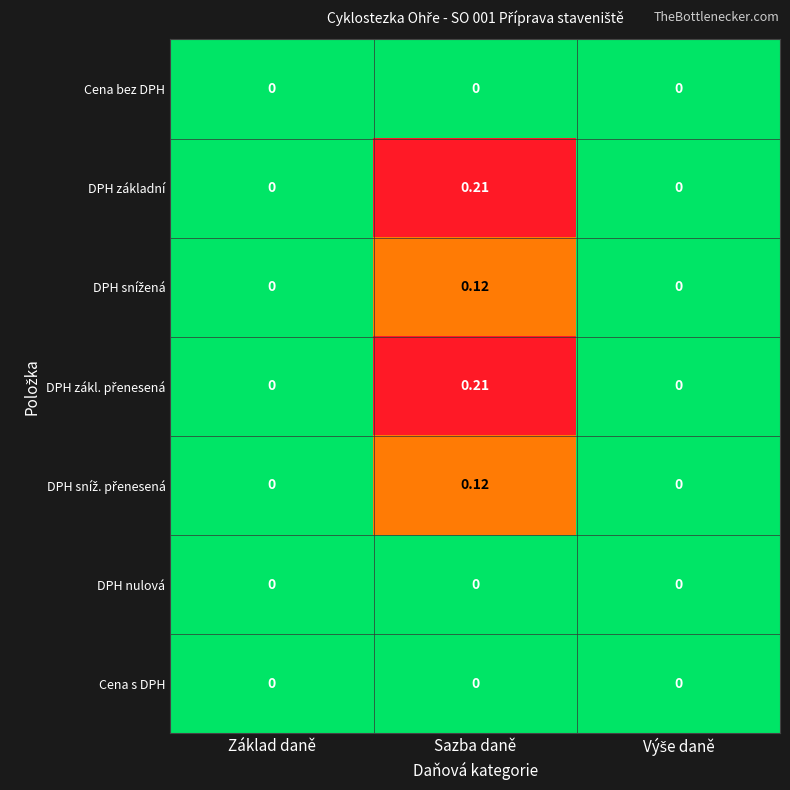

Which label corresponds to the largest value in the chart?

Sazba daně